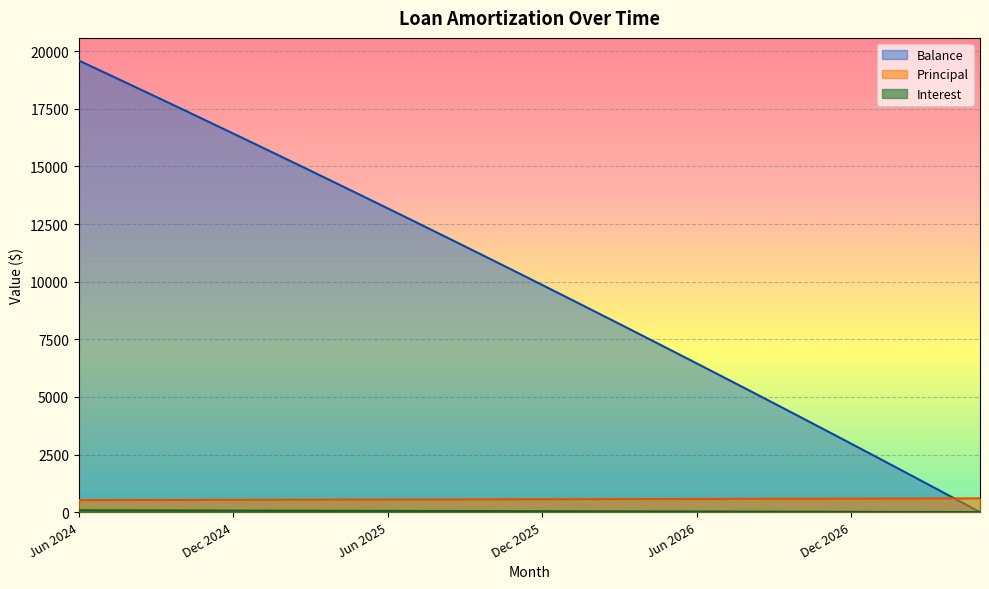

At which label does Interest reach its peak?

Jun 2024